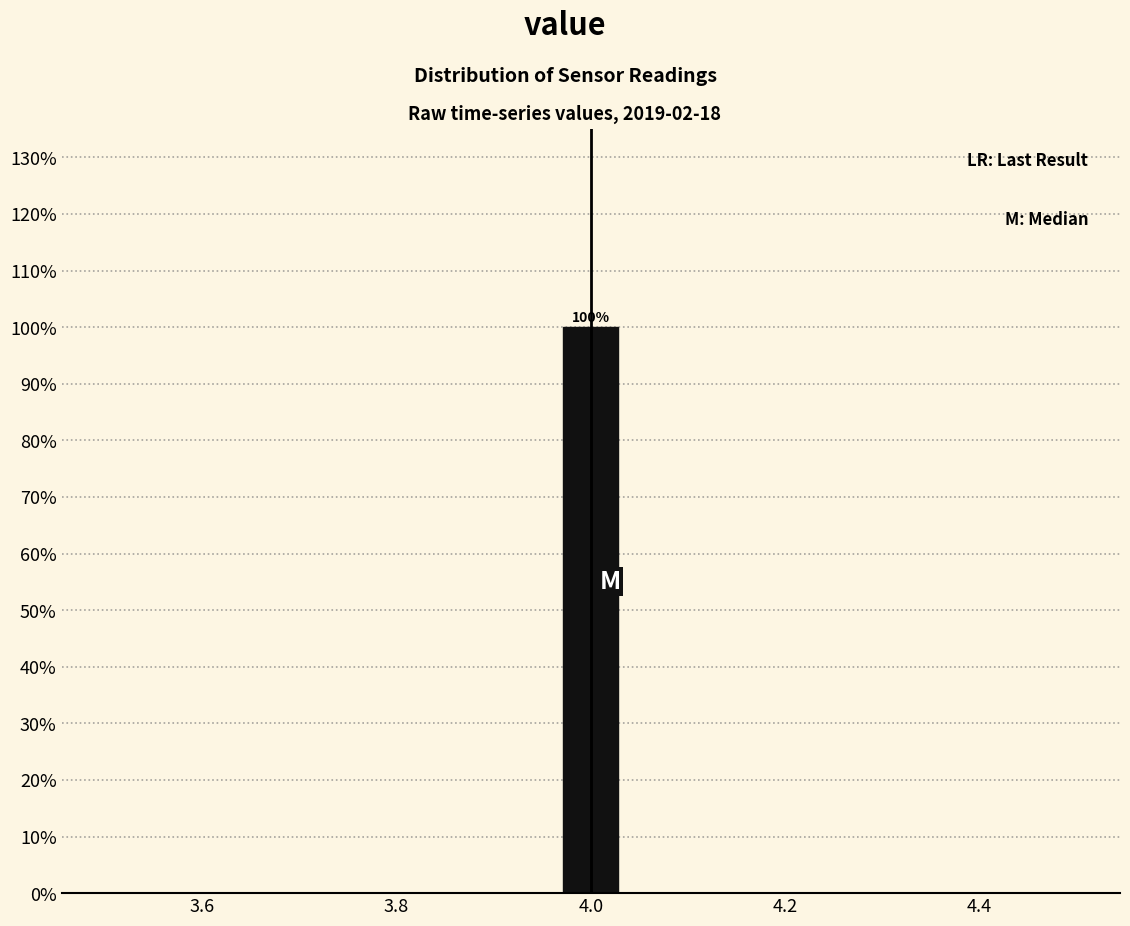

Read against the x-axis, roughly where is the centre of the tallest bar?

4.00